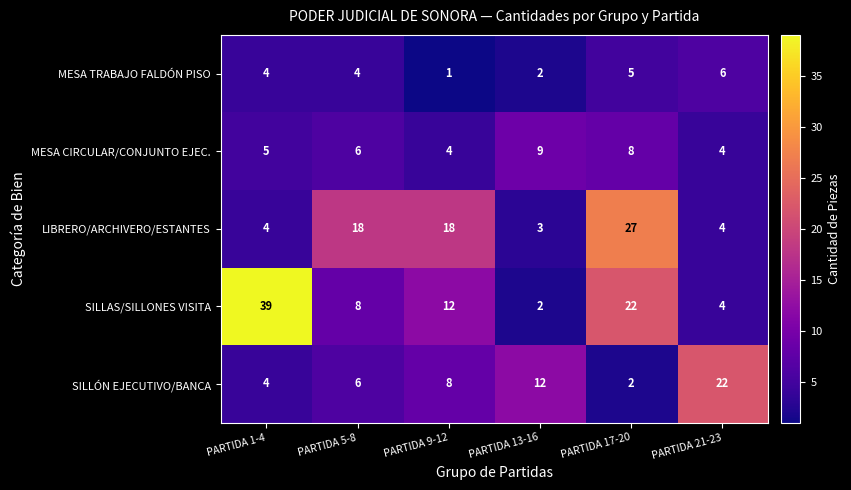

Between PARTIDA 5-8 and PARTIDA 17-20, which series saw the biggest shift?

SILLAS/SILLONES VISITA